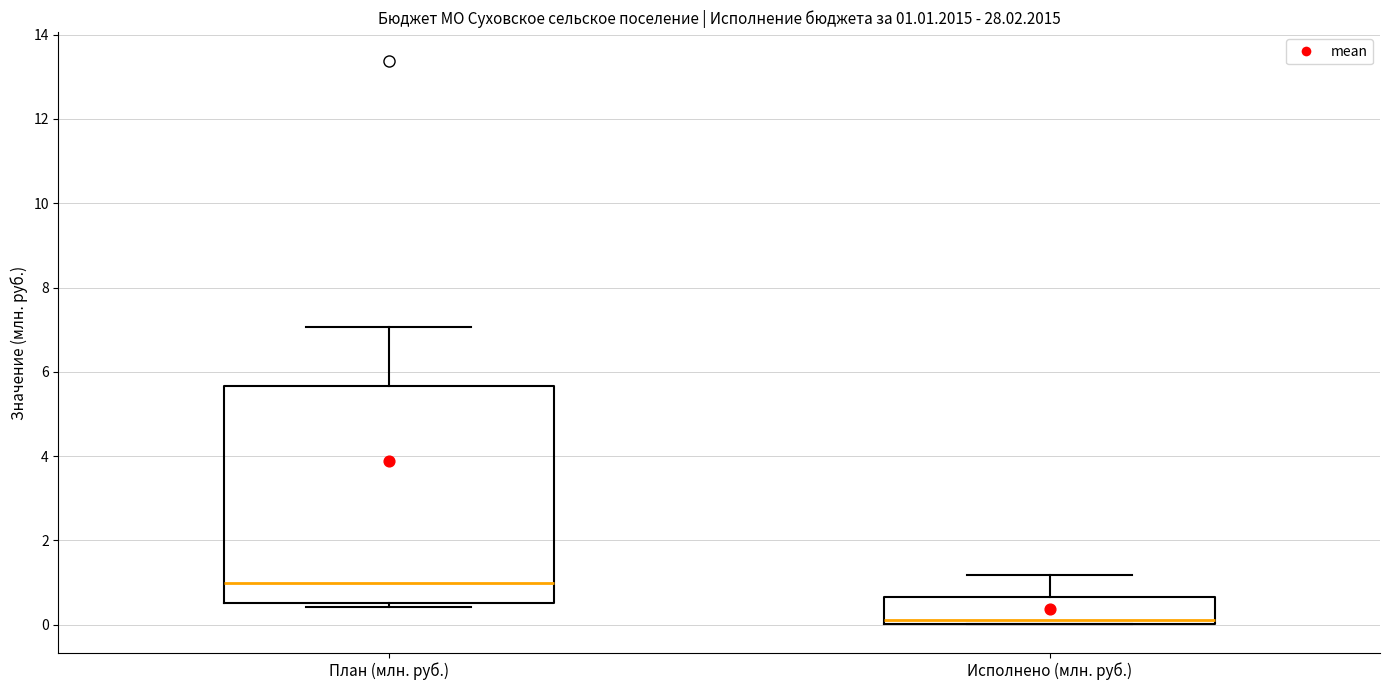

Which box has the lowest median line?

Исполнено (млн. руб.)